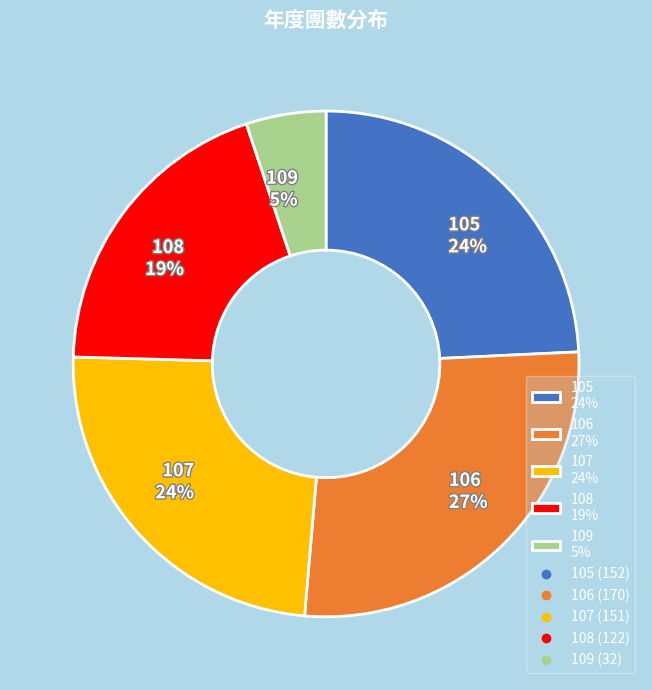

Does 109 account for over 50% of the chart?

No